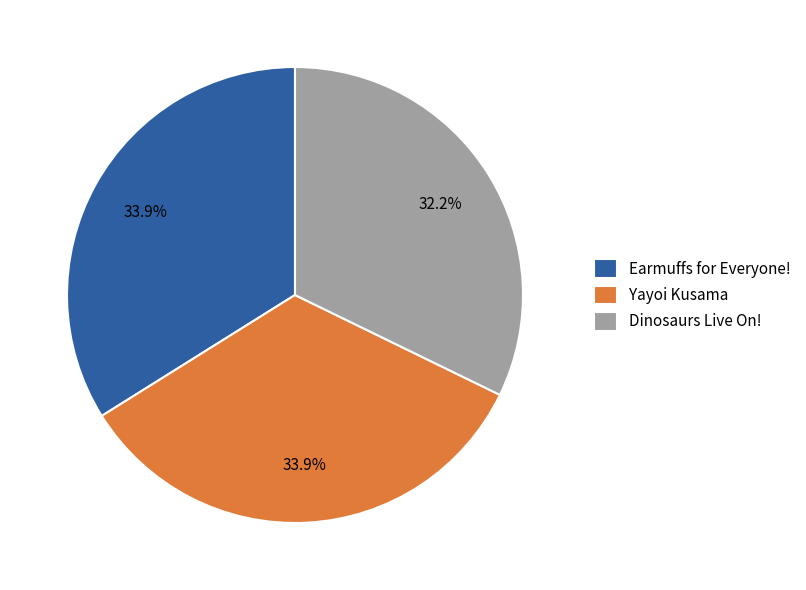

Is there a majority slice in this chart?

No